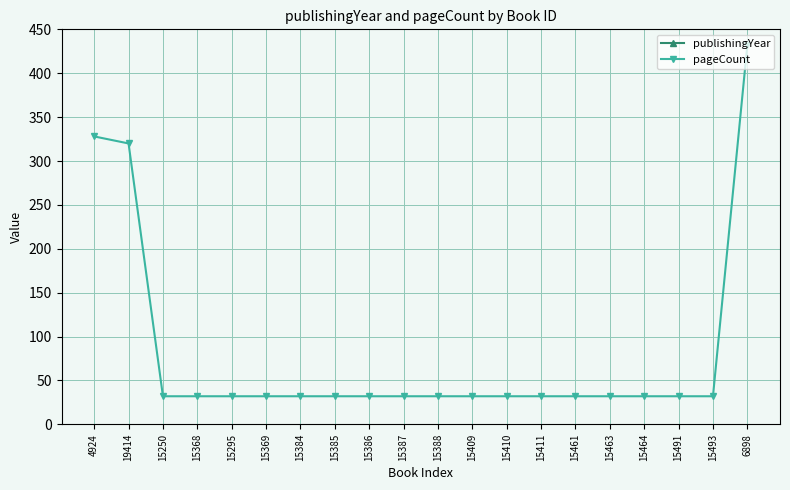

Is the value of publishingYear at 15385 greater than the value of pageCount at 15409?

Yes